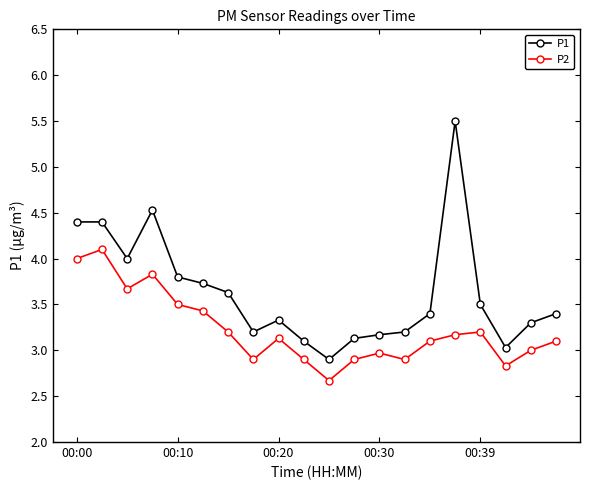

What is the value of the P1 point at the 15th from the left?

3.4